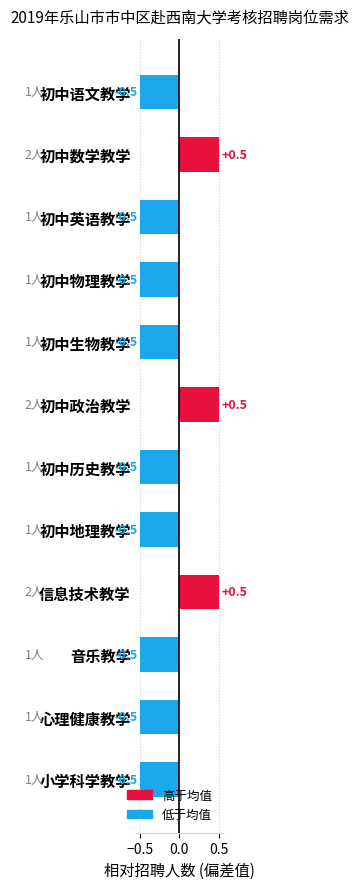

How many series are shown in this chart?

1